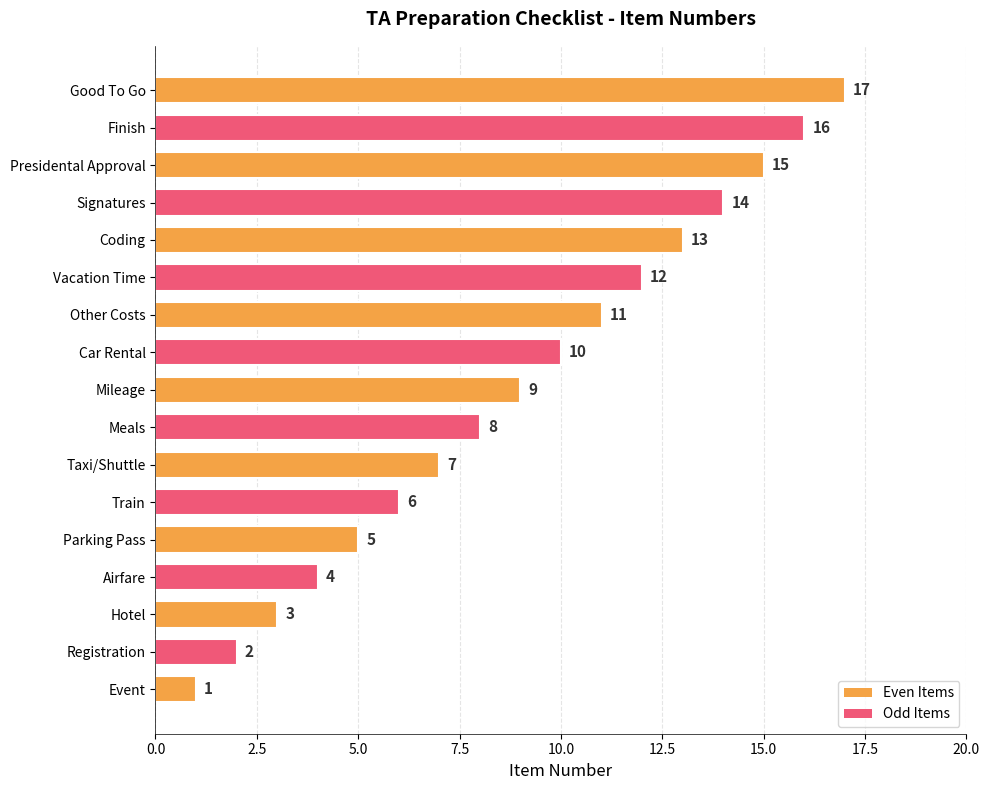

What is the difference between the second highest and second lowest values?

14